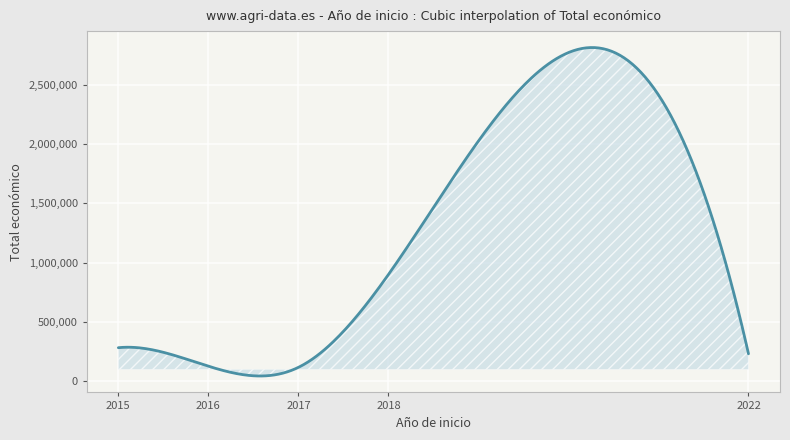

What is the difference between the maximum and minimum values?

2776863.9